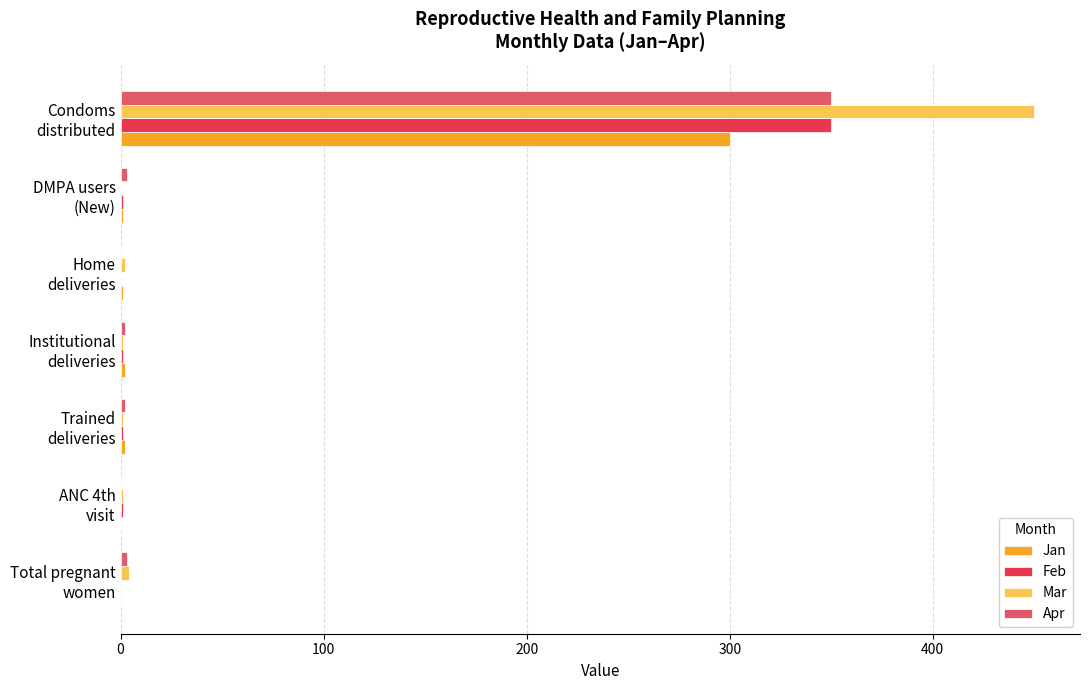

What is the sum of all Jan values?

306